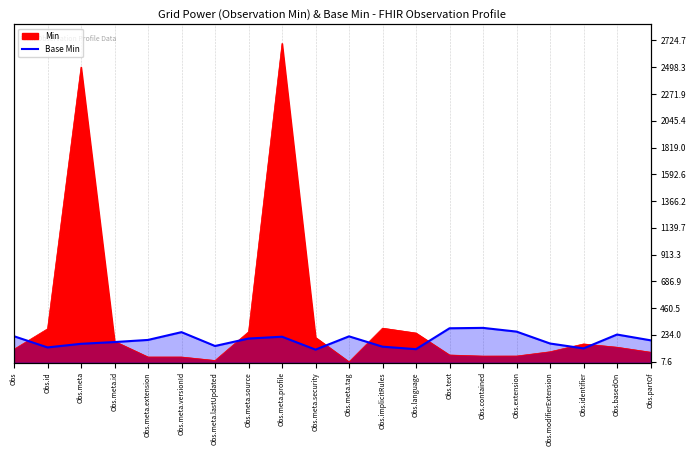

What is the change in value from Obs.meta.extension to Obs.meta.lastUpdated?

-51.3